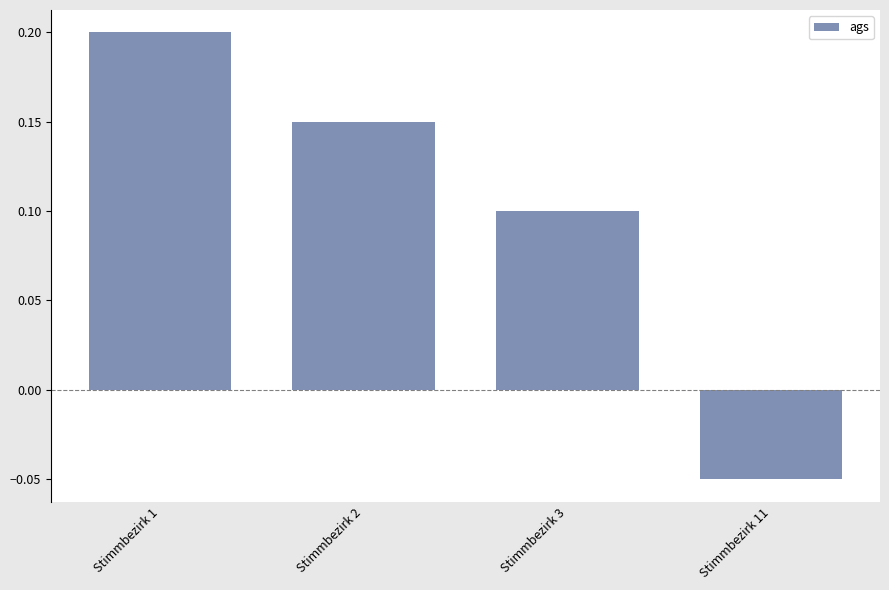

Where does the data first go above 0?

Stimmbezirk 1